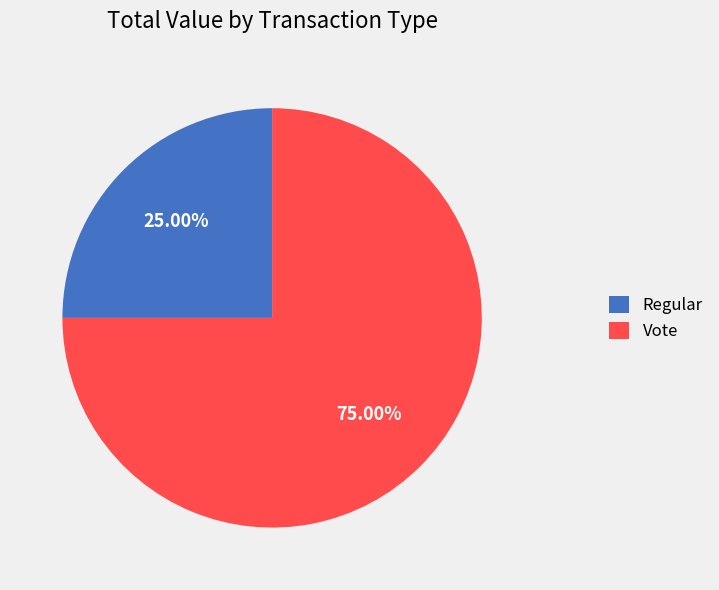

To the nearest percent, what is the difference between the Vote and Regular slice percentages?

50%